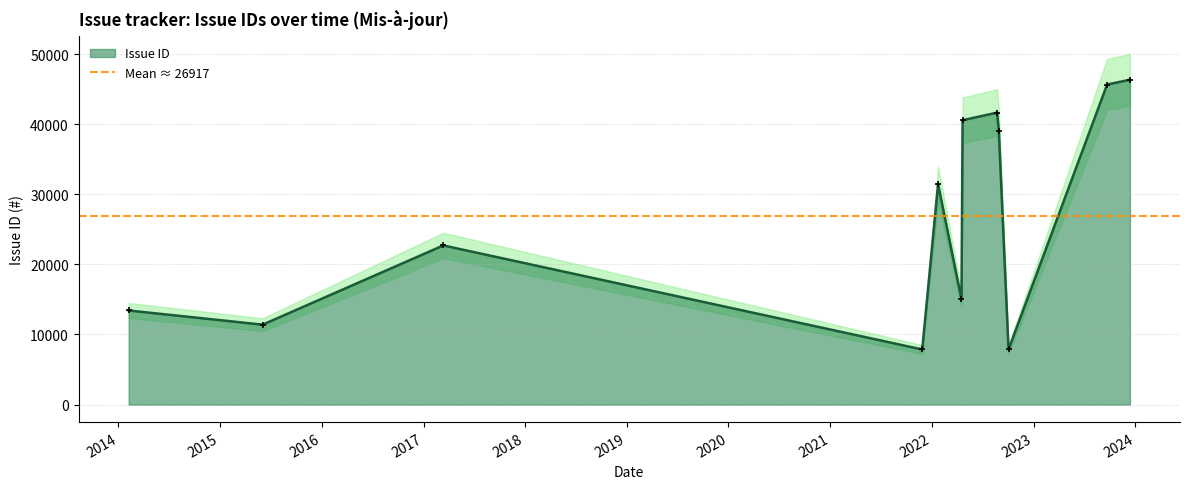

What is the change in value from 2022-04-21 to 2022-08-29?

-1469